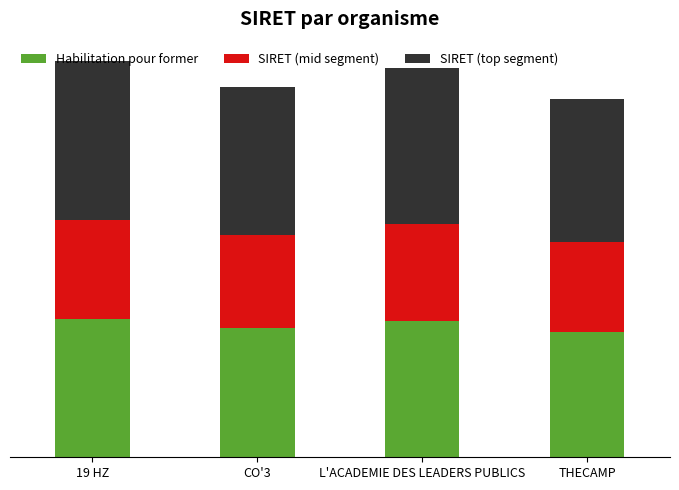

What are all the series names shown in the legend?

Habilitation pour former, SIRET (mid segment), SIRET (top segment)